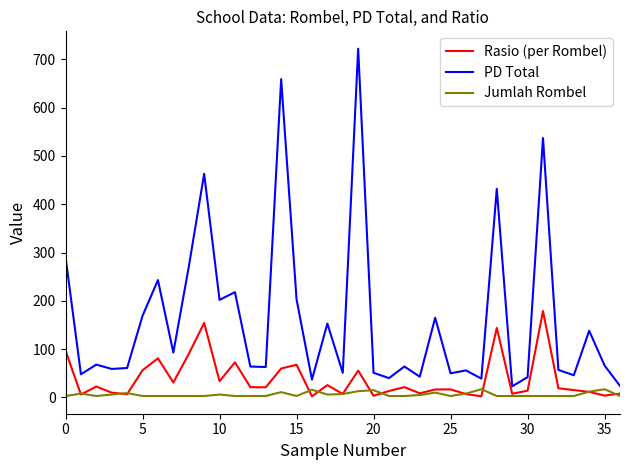

What are all the series names shown in the legend?

Rasio (per Rombel), PD Total, Jumlah Rombel